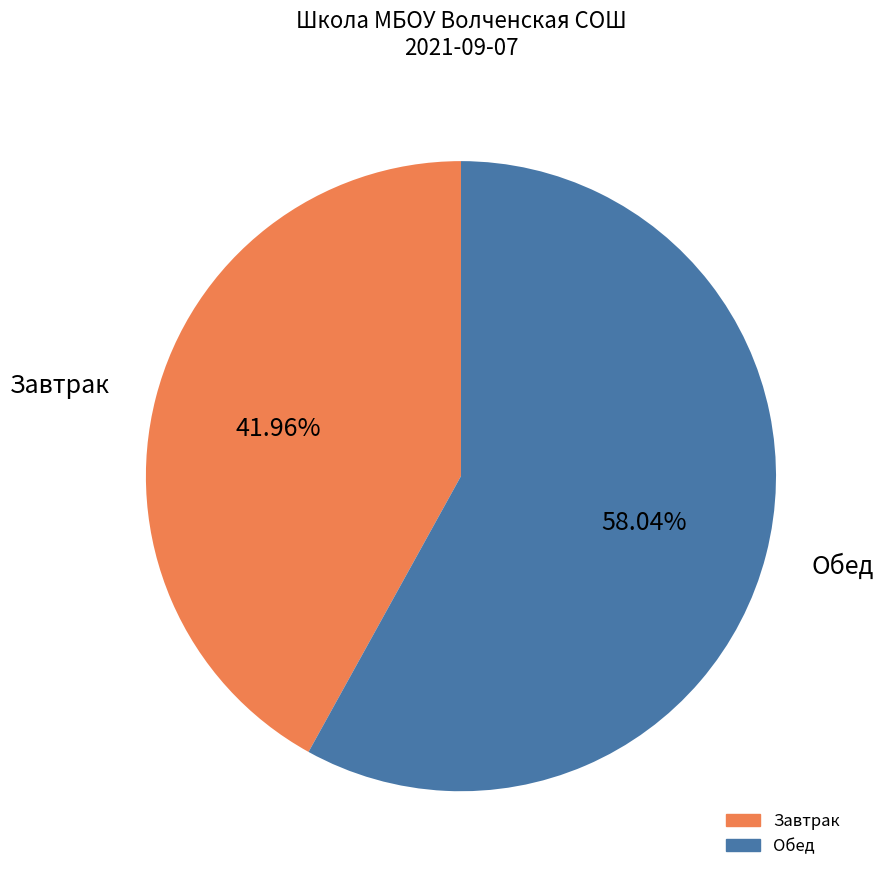

Is there any slice that represents more than half of the pie?

Yes